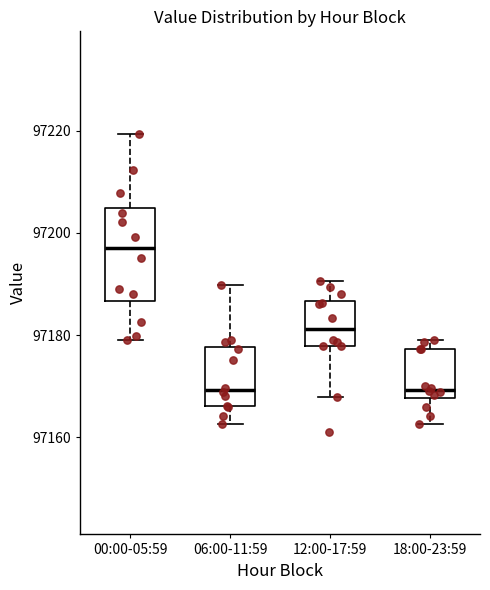

Which box is the tallest, from its lower edge to its upper edge?

00:00-05:59